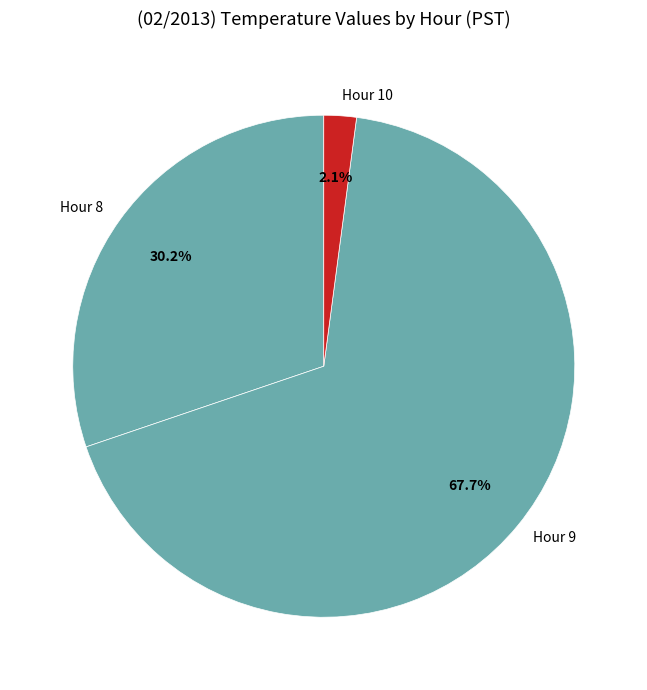

Does any single category account for the majority?

Yes